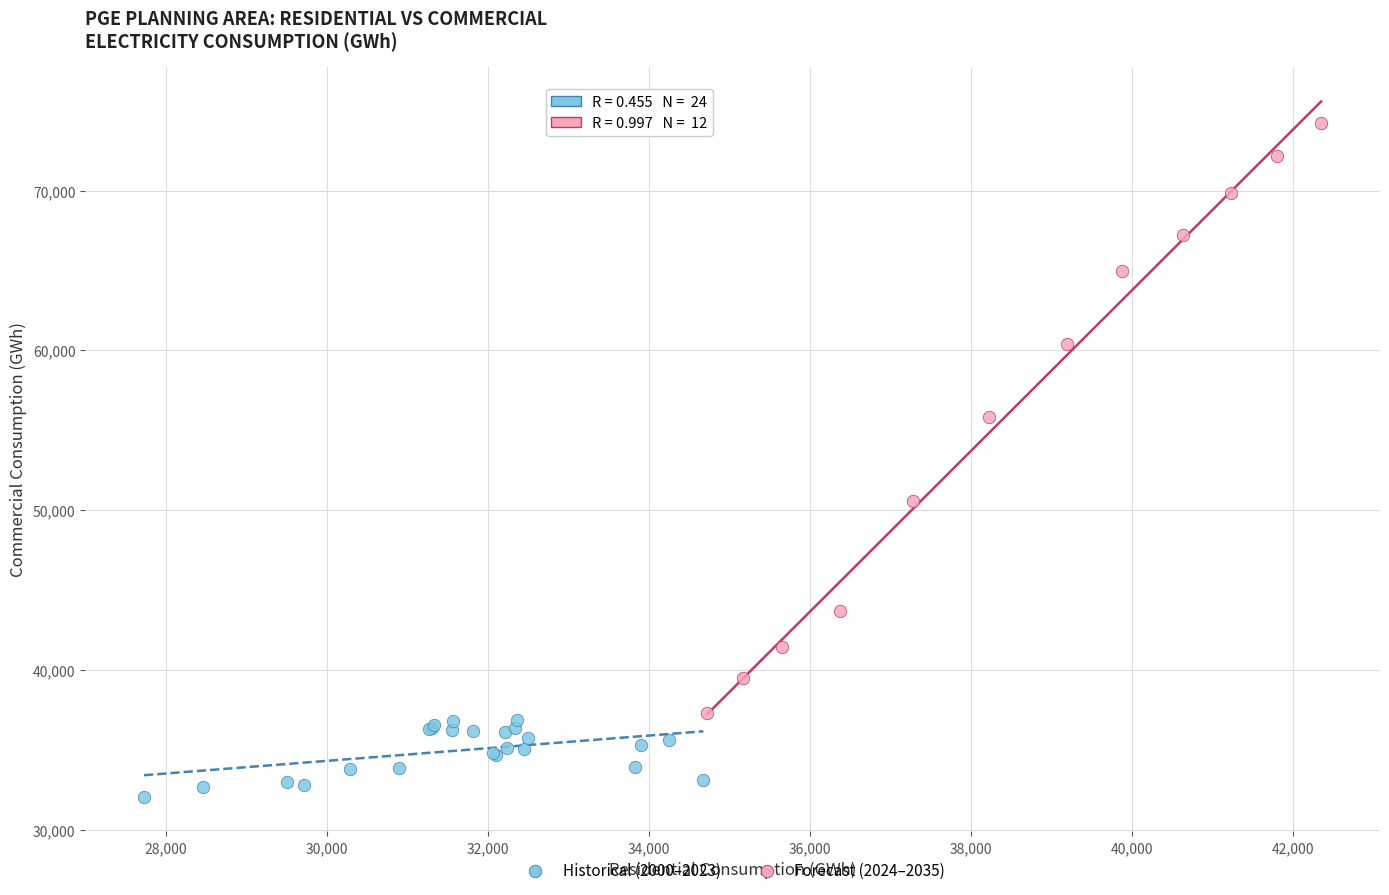

Which series has the largest Y range (max minus min)?

Forecast (2024–2035)